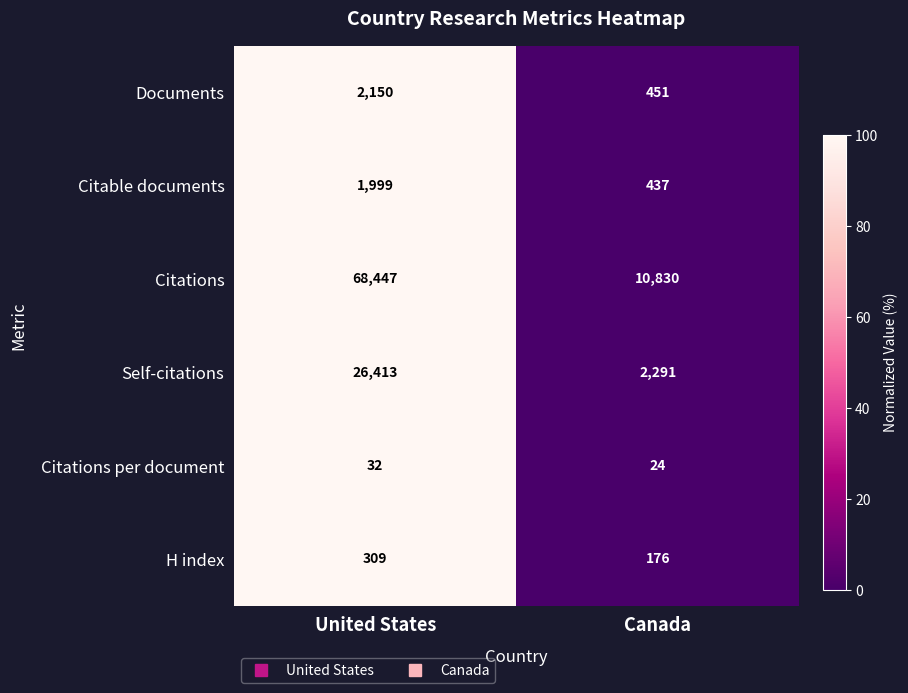

What is the difference between the maximum and minimum values in the Self-citations series?

24122